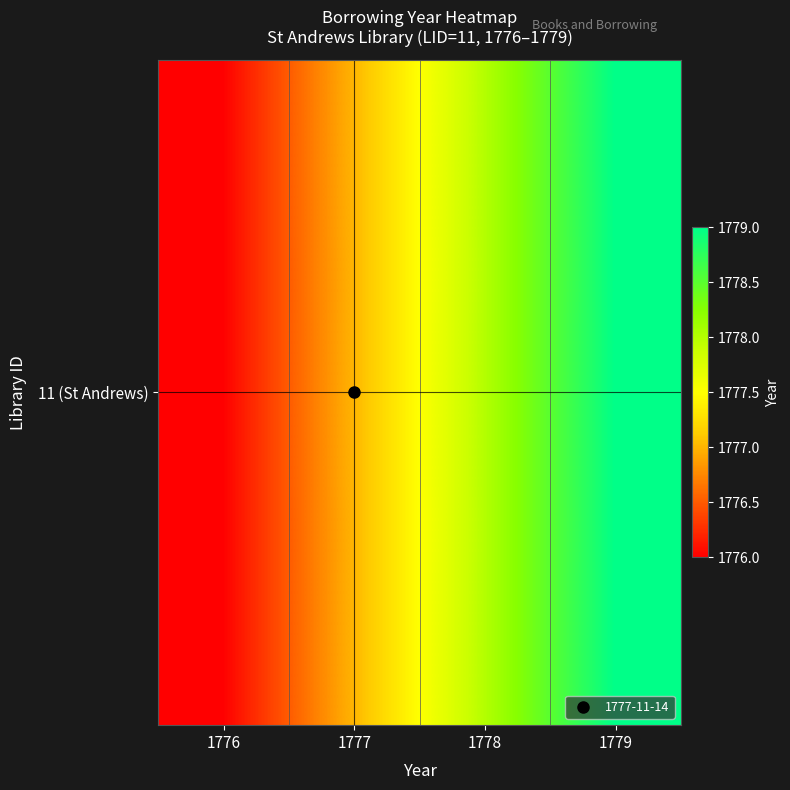

Rank the categories by value from highest to lowest.

1779, 1778, 1777, 1776